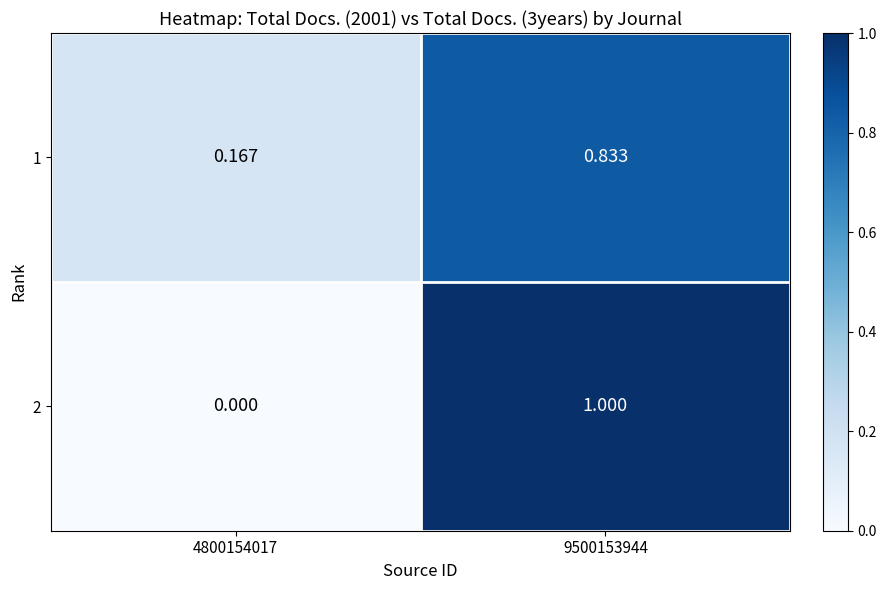

Is the value of 2 at 9500153944 greater than the value of 1 at 4800154017?

Yes